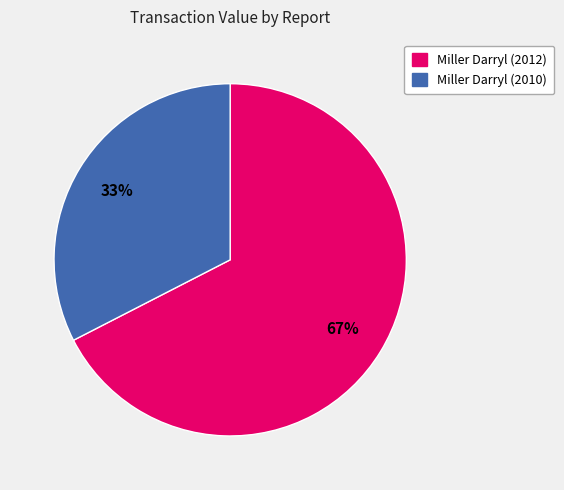

To the nearest percent, what is the combined percentage of Miller Darryl (2012) and Miller Darryl (2010)?

100%